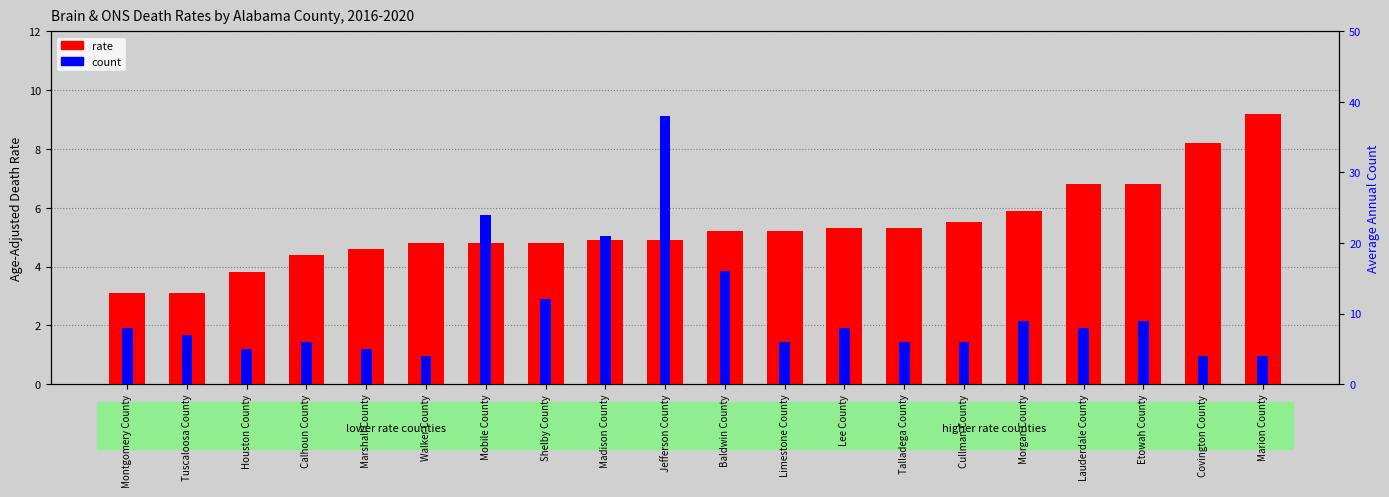

How many bars are there in total?

40